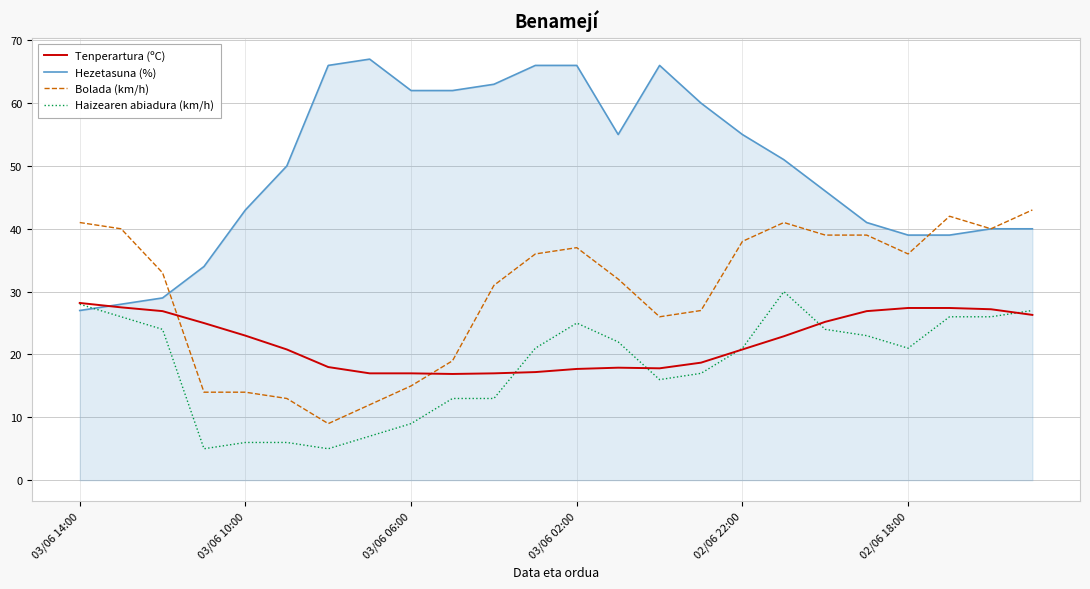

Which series has the largest range (max minus min)?

Hezetasuna (%)